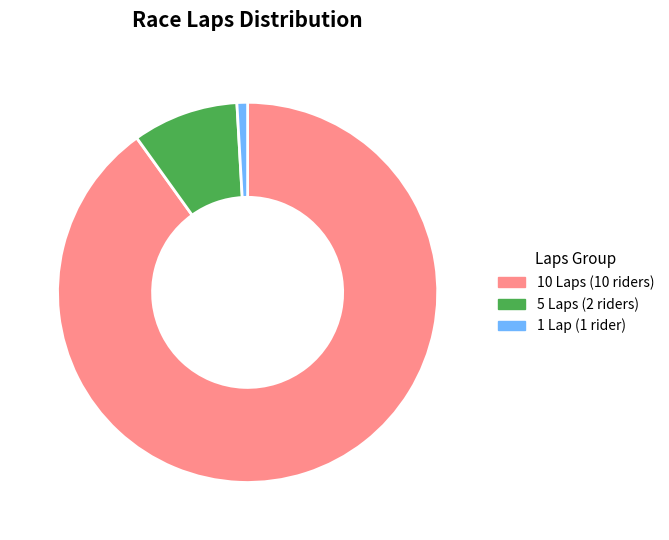

The 1 Lap (1 rider) slice represents 8% of the pie. True or false?

False